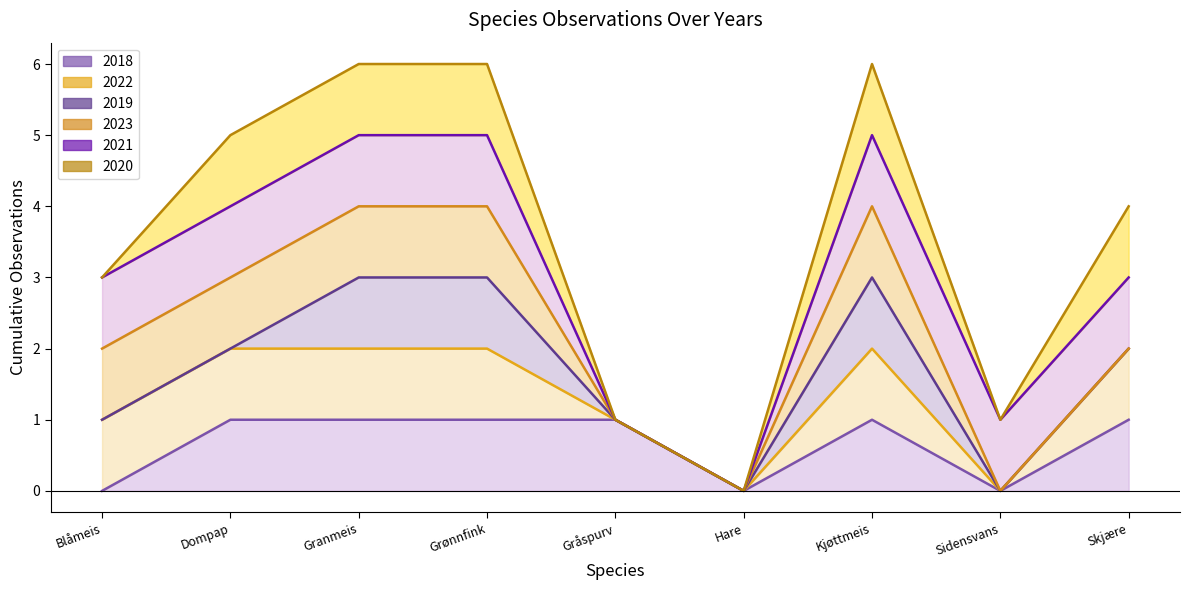

Rank the categories by 2021 (line) value from highest to lowest.

Granmeis, Grønnfink, Kjøttmeis, Dompap, Blåmeis, Skjære, Gråspurv, Sidensvans, Hare